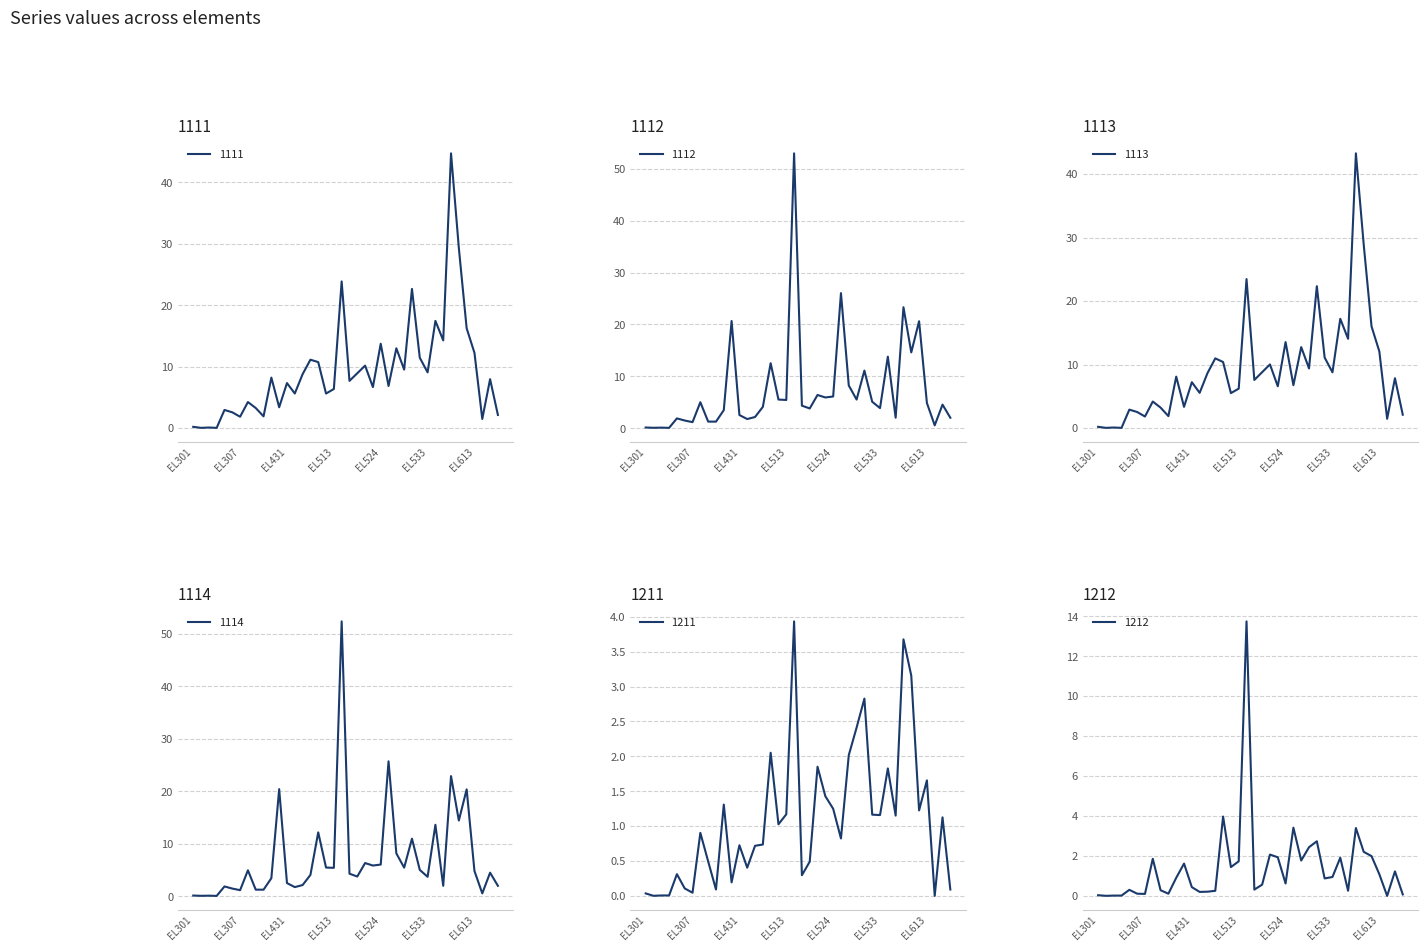

Rank the series at EL612 from lowest to highest value.

1211, 1212, 1113, 1111, 1114, 1112